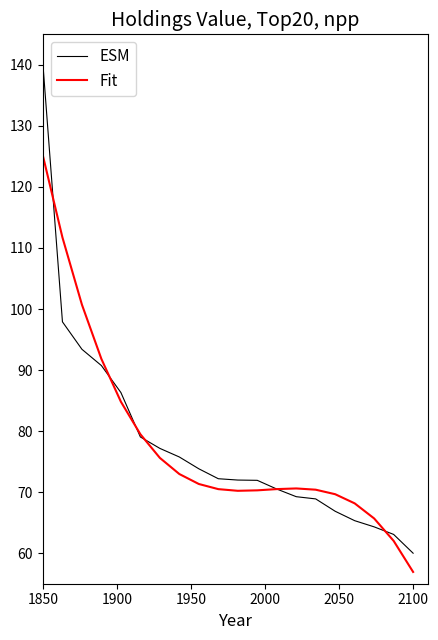

Rank the series by their maximum value, from highest to lowest.

ESM, Fit